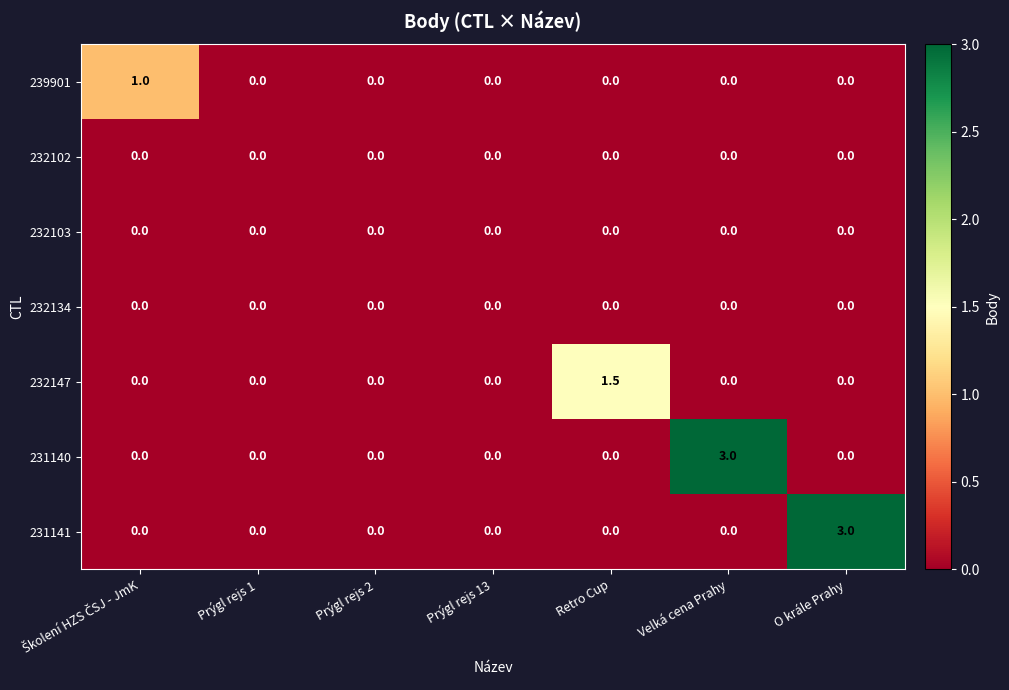

What is the sum of all 239901 values?

1.0